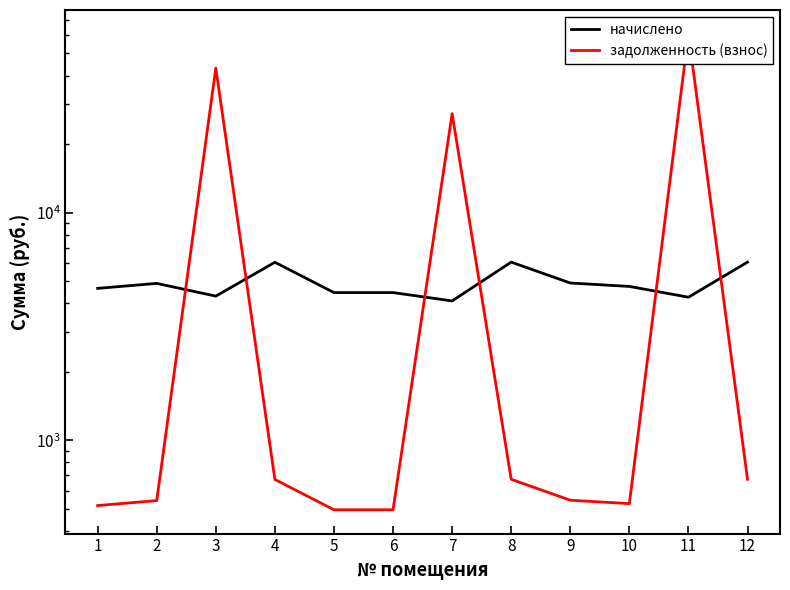

What is the total value across all series at 5?

4945.3